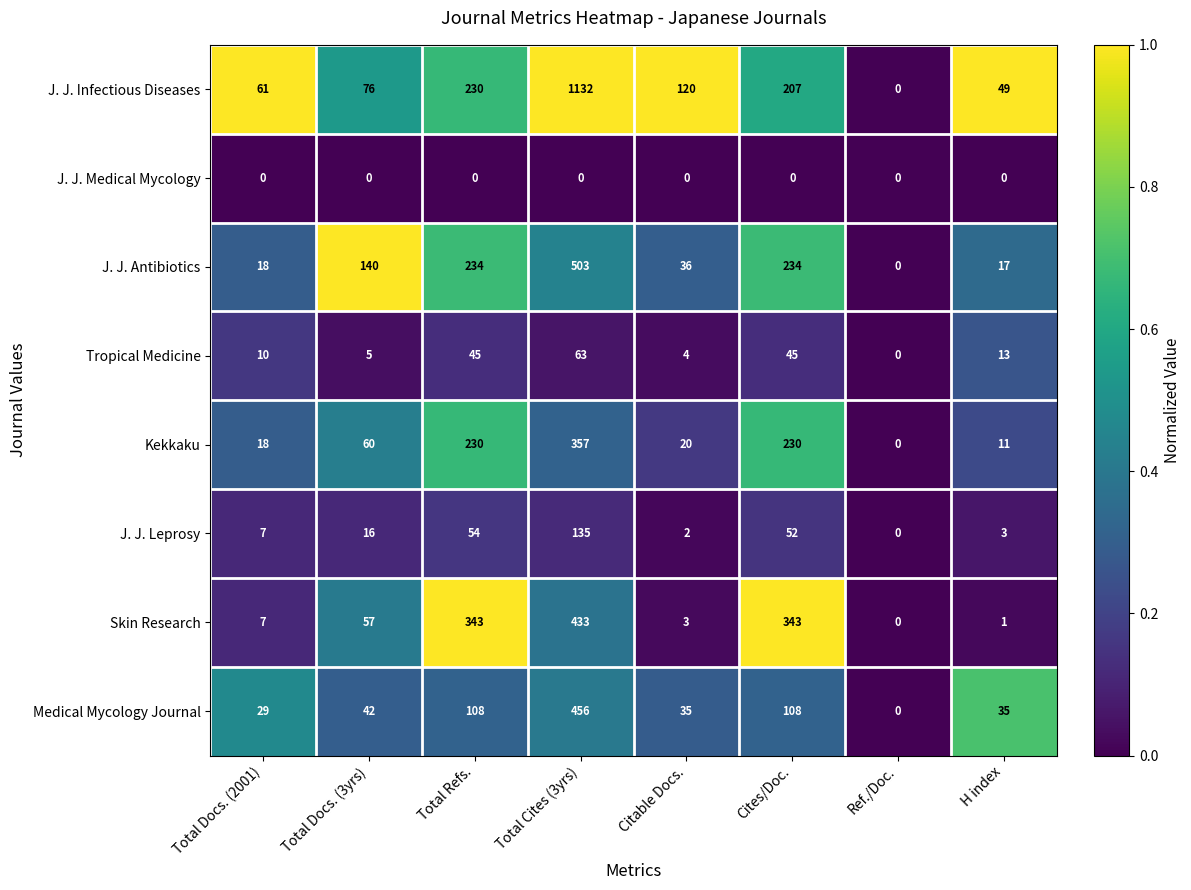

Which label corresponds to the largest value in the chart?

Total Cites (3yrs)